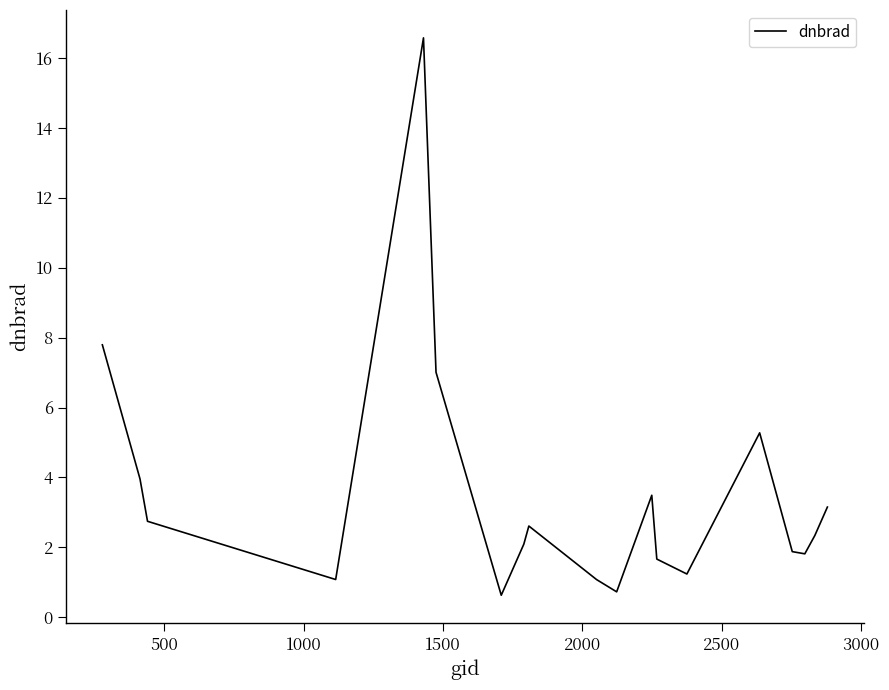

What is the minimum value shown in the chart?

0.6